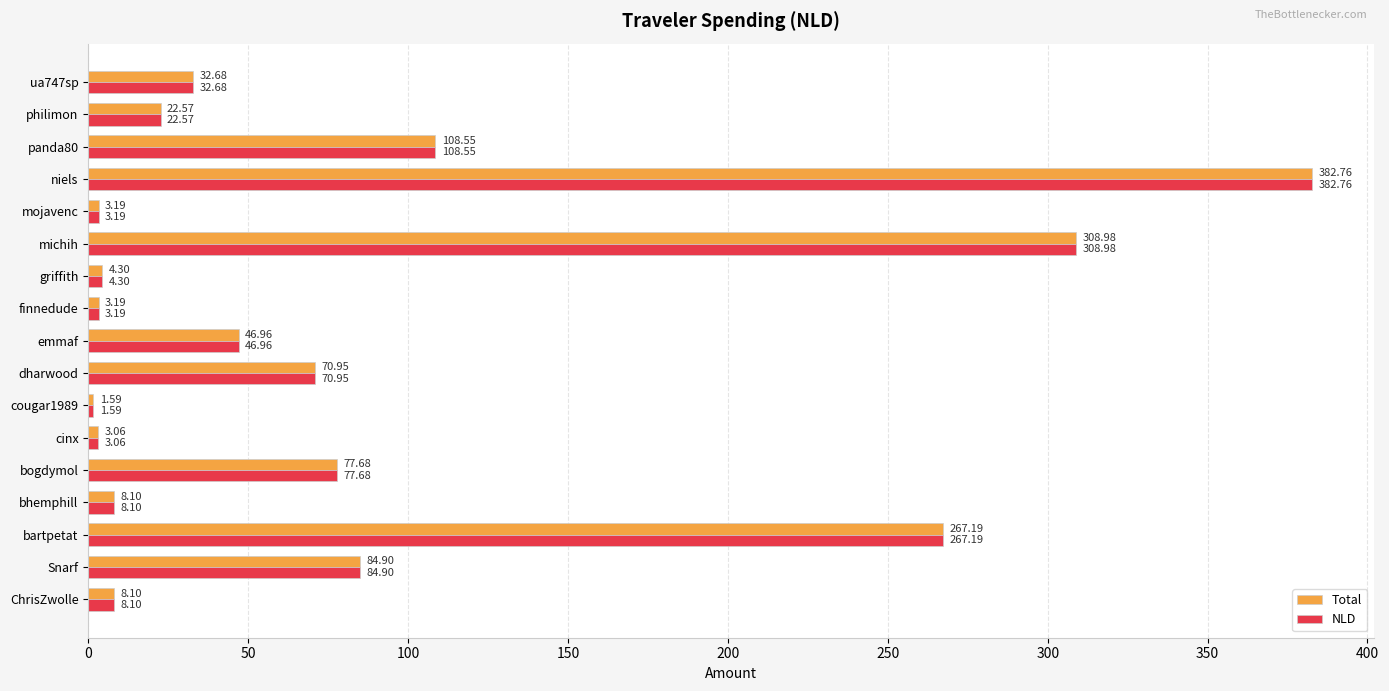

At how many categories does at least one series exceed 8?

12